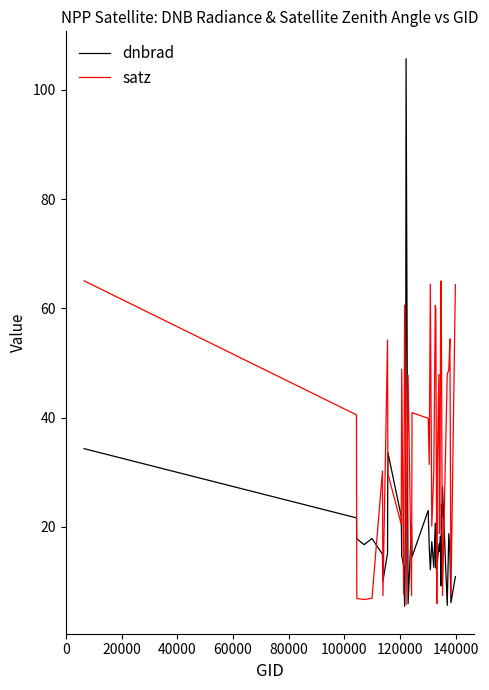

Which series has the largest range (max minus min)?

dnbrad